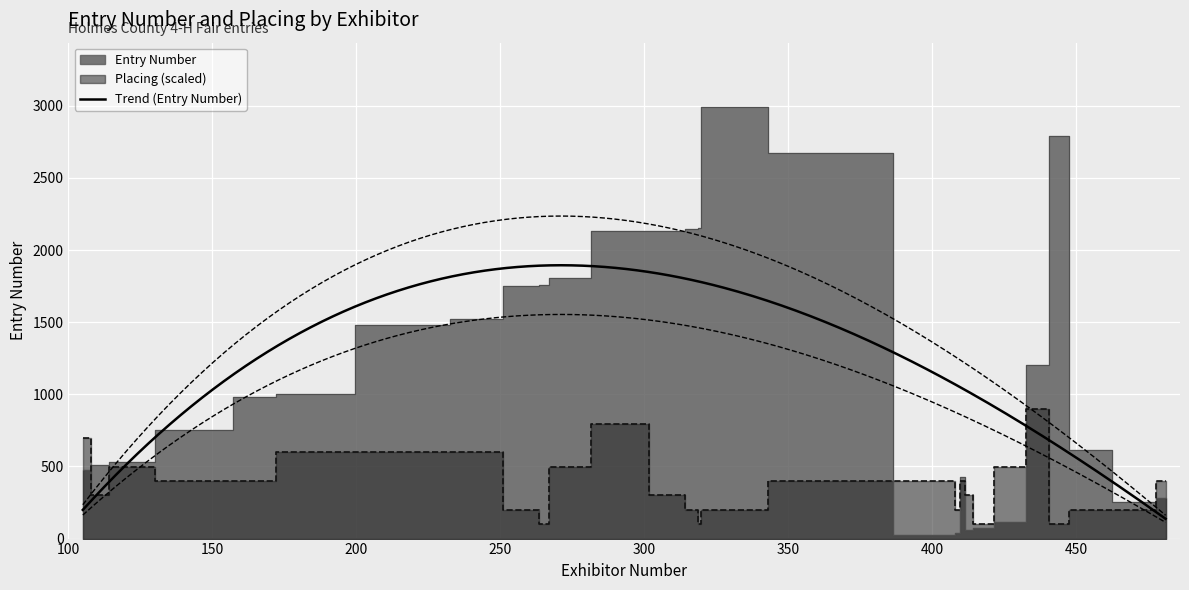

What is the minimum value for Trend (Entry Number)?

137.1